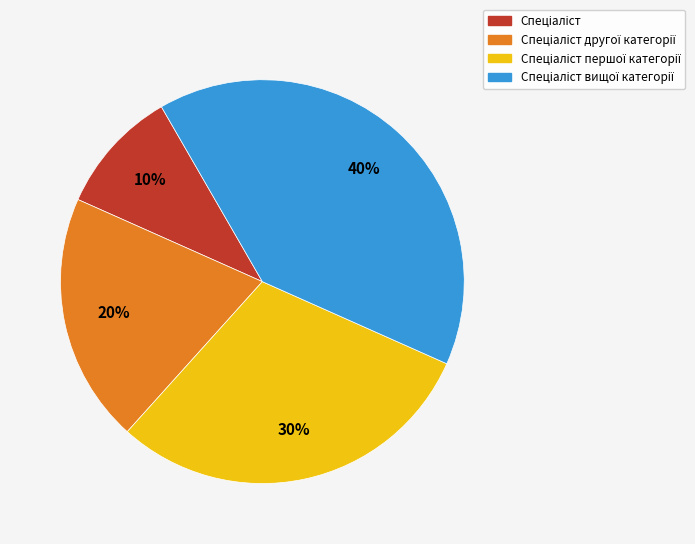

How many slices are in this pie chart?

4